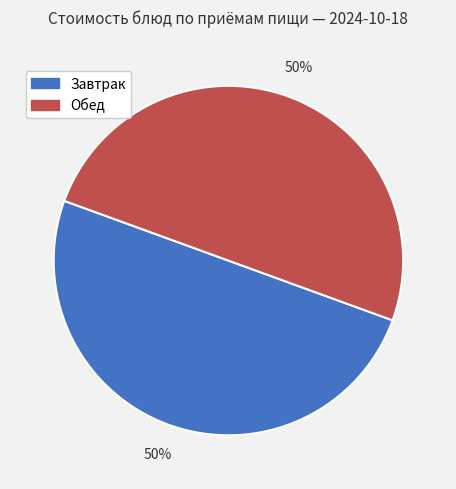

How many slices are in this pie chart?

2